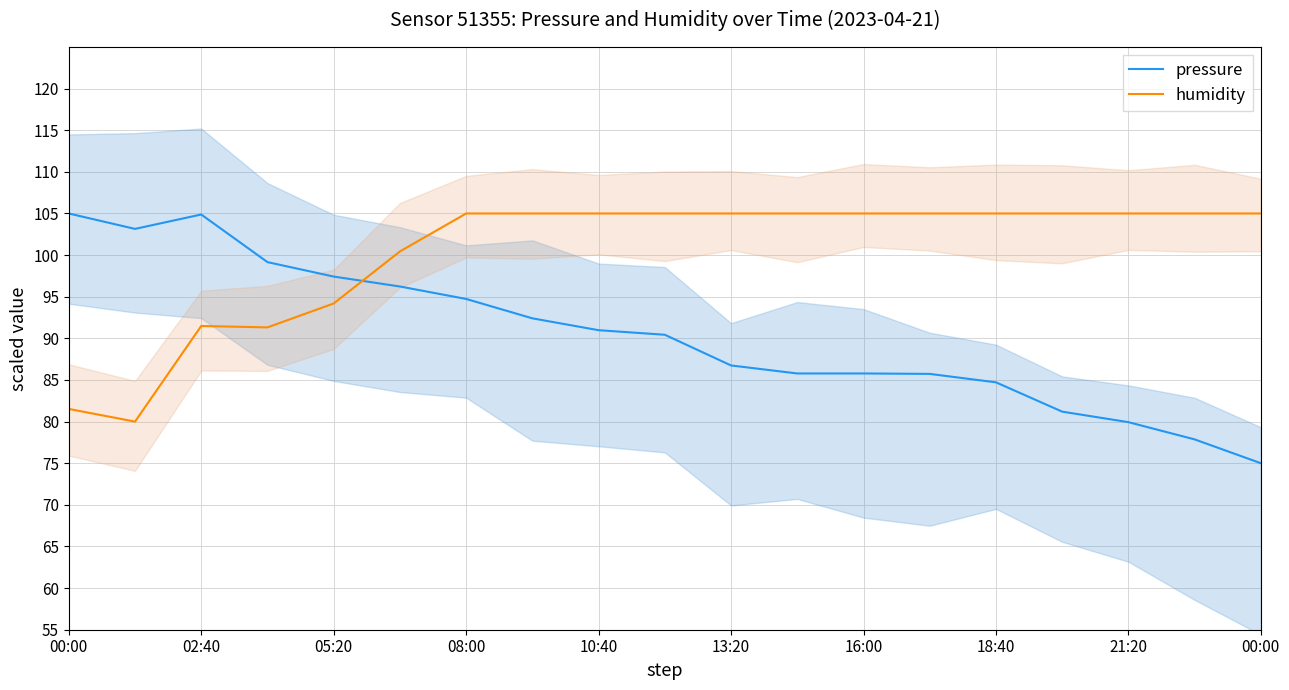

Reading left to right, extract all data points from this chart.

pressure: 105.0	103.1	104.9	99.2	97.4	96.2	94.7	92.4	91.0	90.4	86.7	85.8	85.8	85.7	84.7	81.2	79.9	77.9	75.0
humidity: 81.5	80.0	91.5	91.3	94.2	100.4	105.0	105.0	105.0	105.0	105.0	105.0	105.0	105.0	105.0	105.0	105.0	105.0	105.0